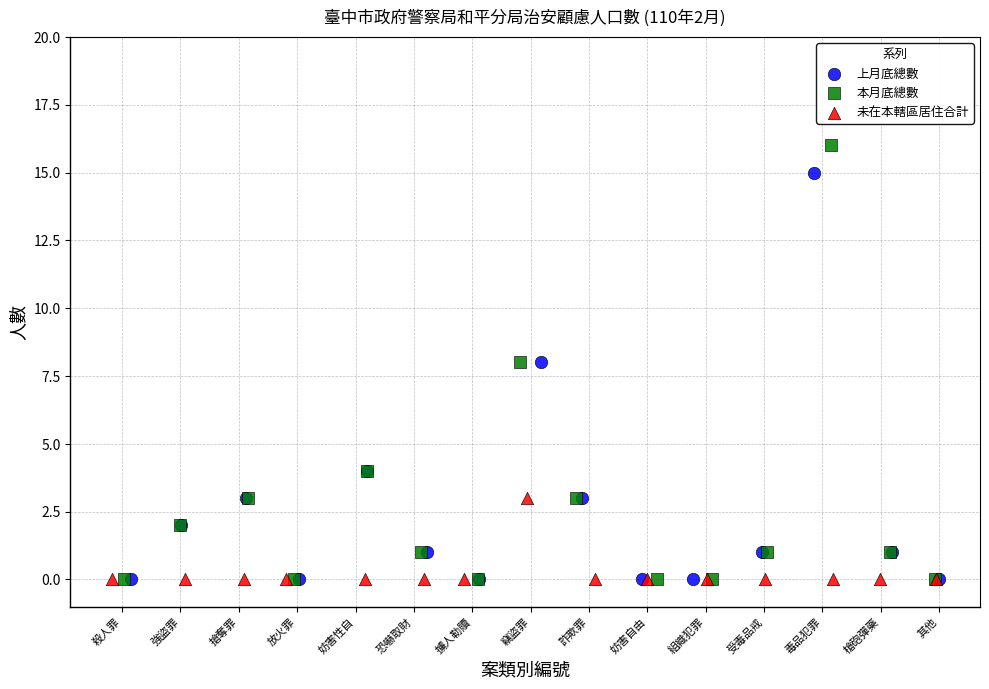

Which series contains the highest Y value?

本月底總數